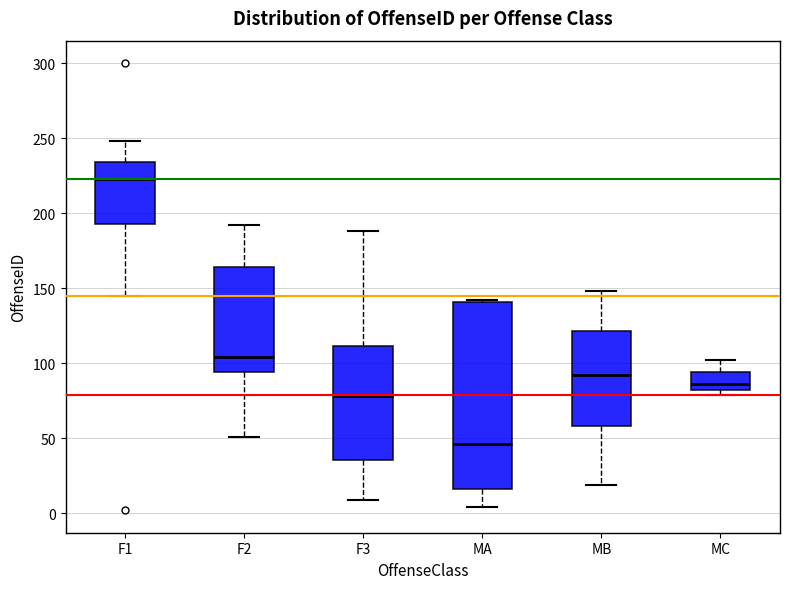

Which box's median line is the lowest?

MA